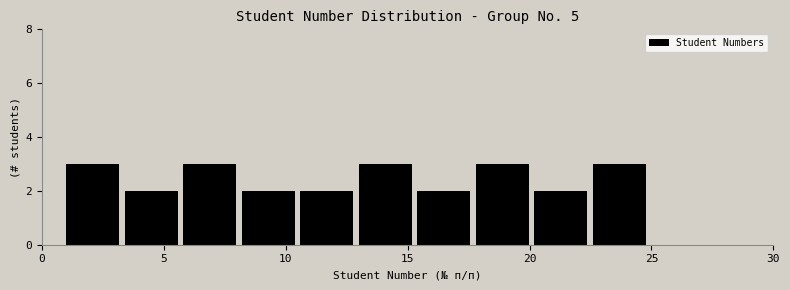

How tall is the bar that spans 1.0 to 3.4 on the x-axis? Neither the bar edges nor the heights are printed on the chart, so give them approximately, as read against the axes.

3